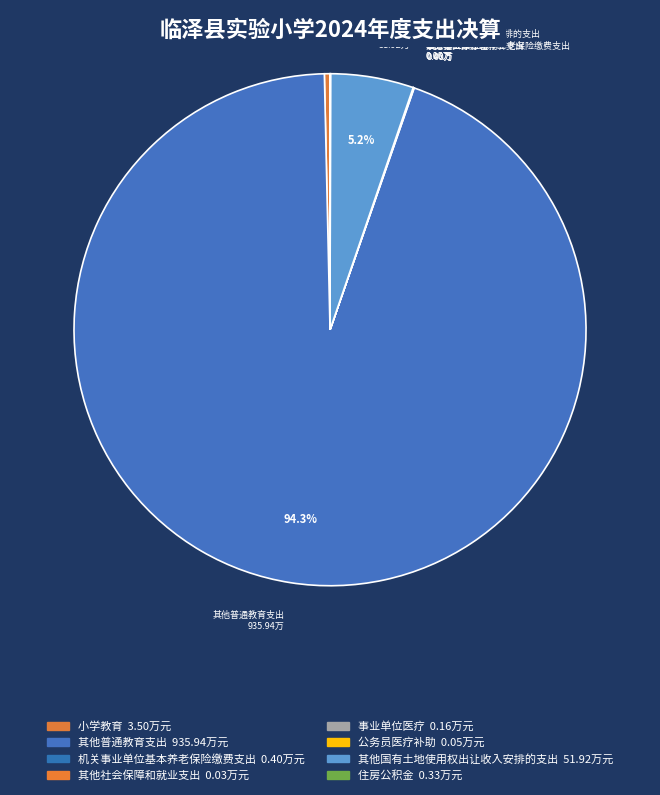

Is the sum of 其他国有土地使用权出让收入安排的支出 and 其他普通教育支出 greater than half?

Yes